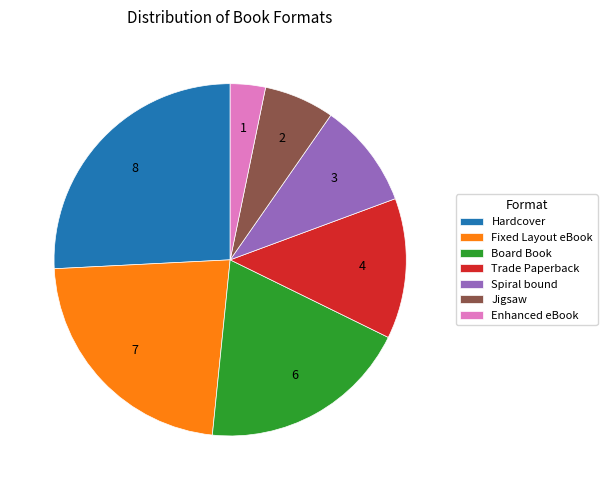

Does Spiral bound account for over 50% of the chart?

No